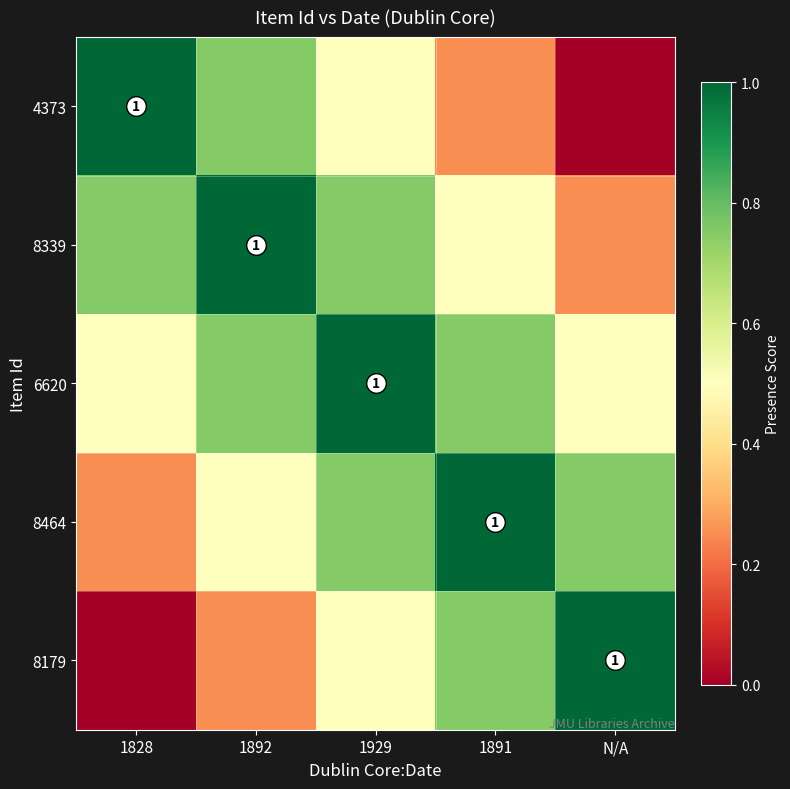

Which has a higher value, 1892 or 1929?

1892